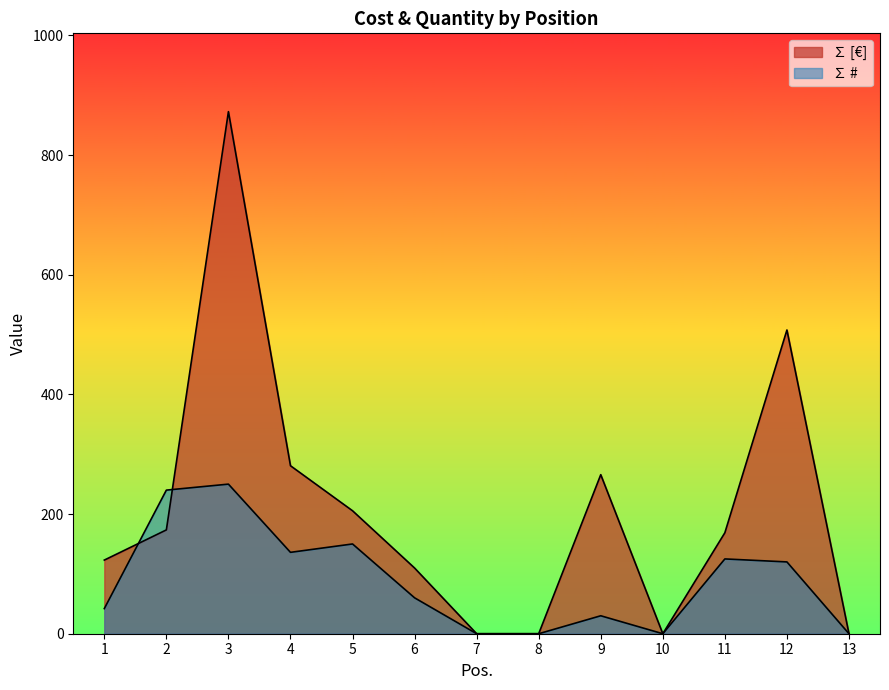

Which series has the largest range (max minus min)?

∑ [€]